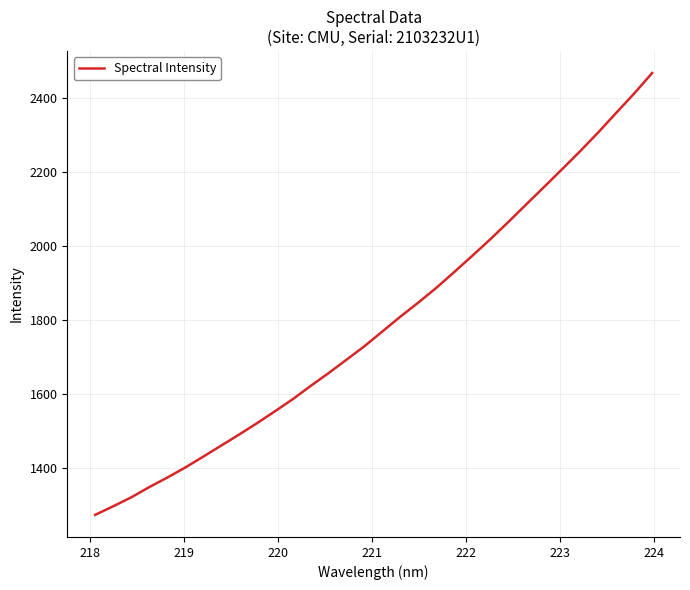

What is the difference between the maximum and minimum values?

1195.3